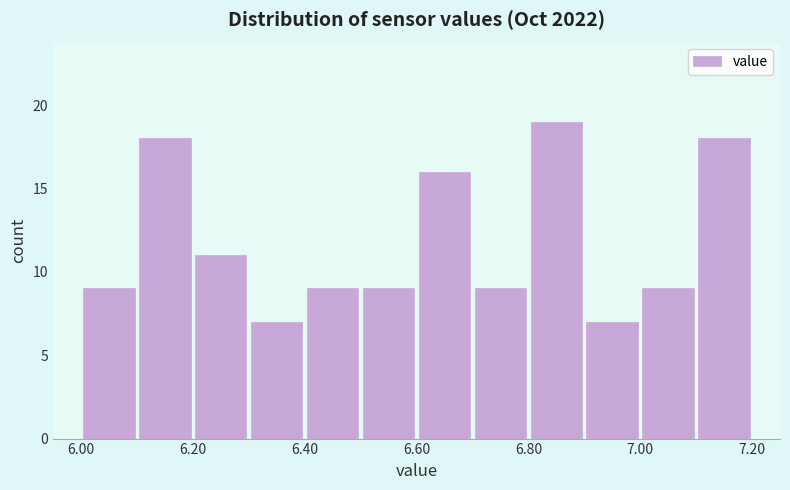

Reading left to right, list every bar in this chart as the range it spans on the x-axis followed by its height. The values are not printed on the chart, so give them approximately, as read against the axis.

6.0 to 6.1: 9
6.1 to 6.2: 18
6.2 to 6.3: 11
6.3 to 6.4: 7
6.4 to 6.5: 9
6.5 to 6.6: 9
6.6 to 6.7: 16
6.7 to 6.8: 9
6.8 to 6.9: 19
6.9 to 7.0: 7
7.0 to 7.1: 9
7.1 to 7.2: 18